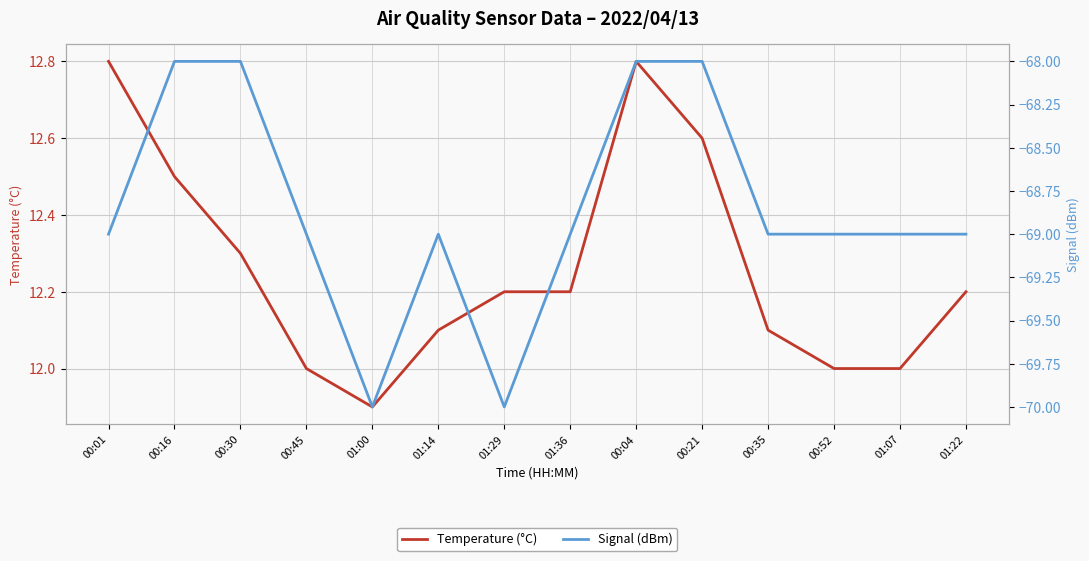

What position from the right is 00:30?

12